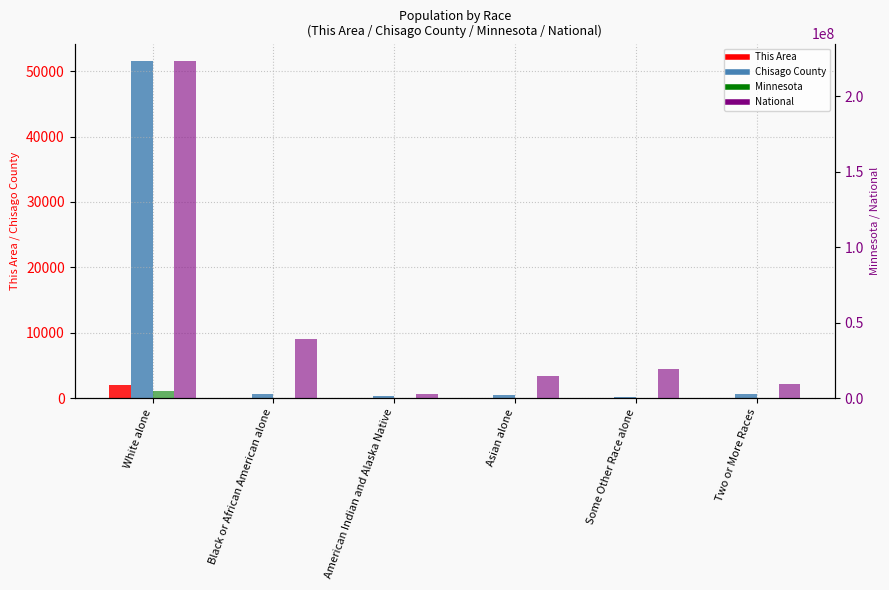

What are all the series names shown in the legend?

This Area, Chisago County, Minnesota, National